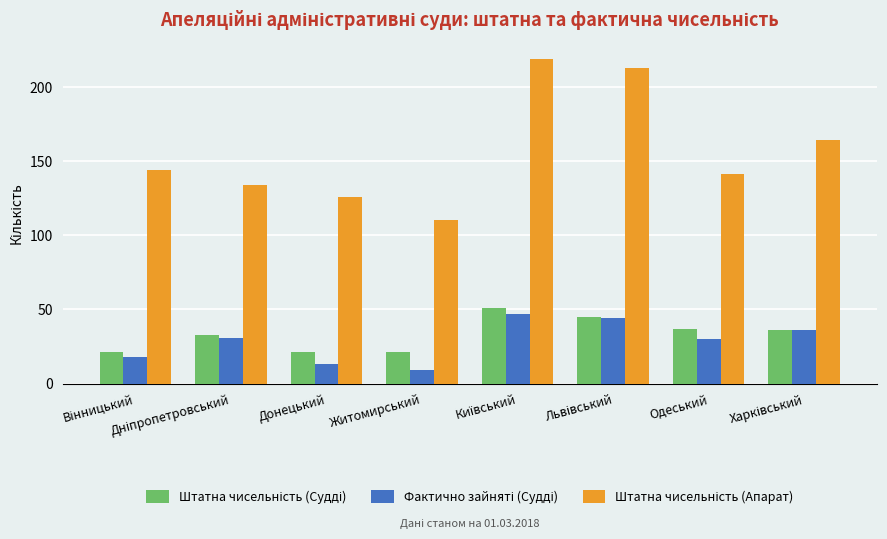

At how many categories does at least one series exceed 154?

3